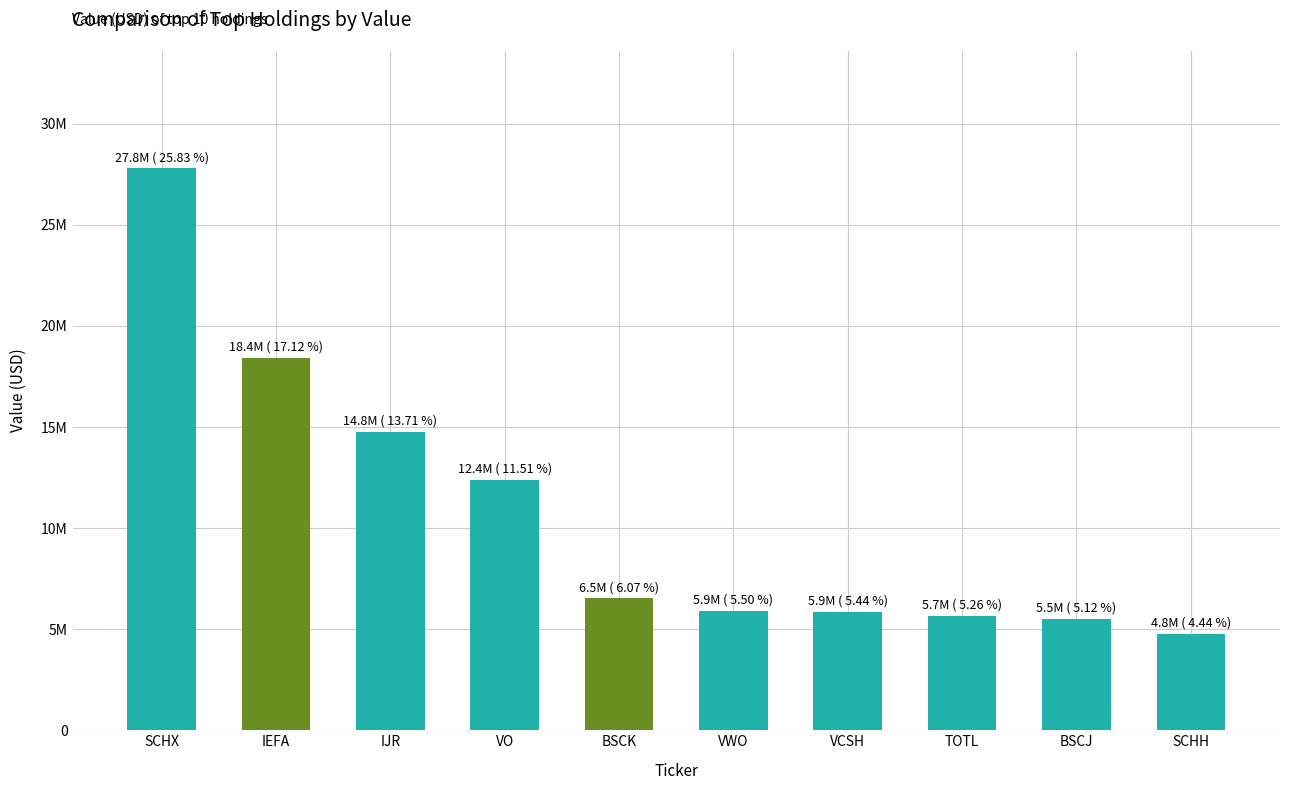

Does the chart contain any negative values?

No